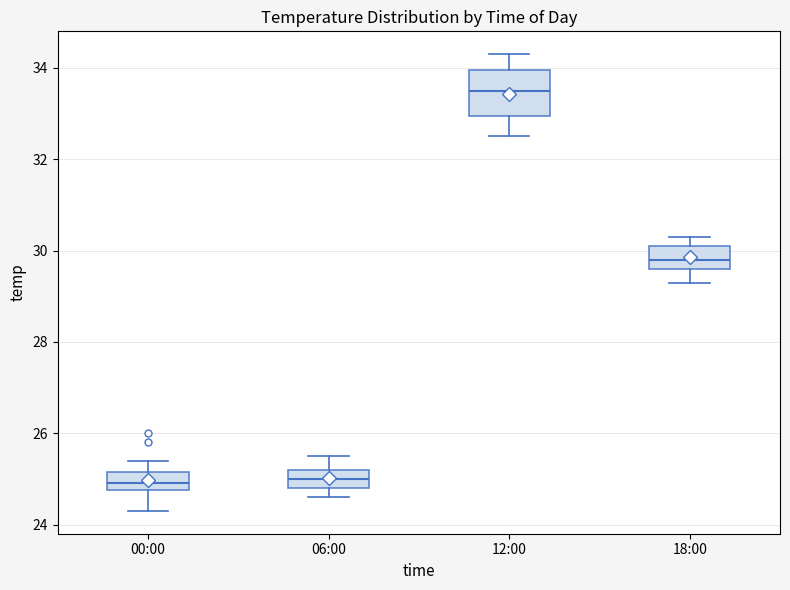

Where does the lower whisker of the box for 12:00 end on the y-axis? The values are not printed on the chart, so give them approximately, as read against the axis.

32.6